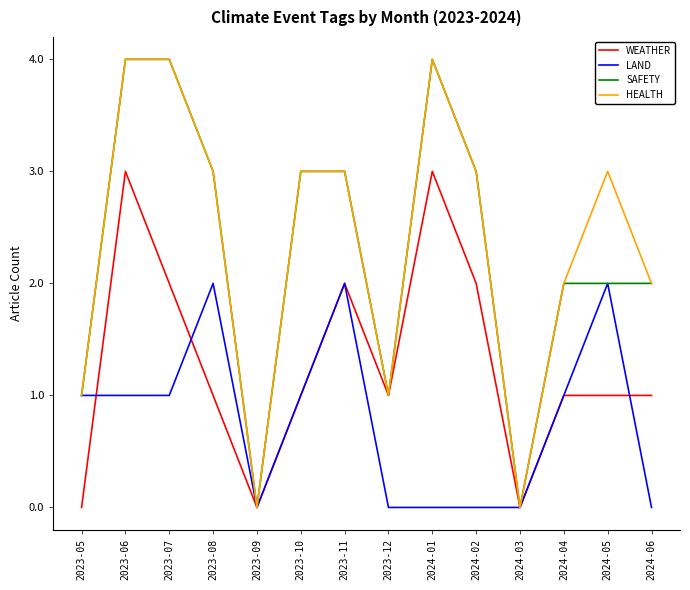

The WEATHER series shows 5 at 2024-01. True or false?

False